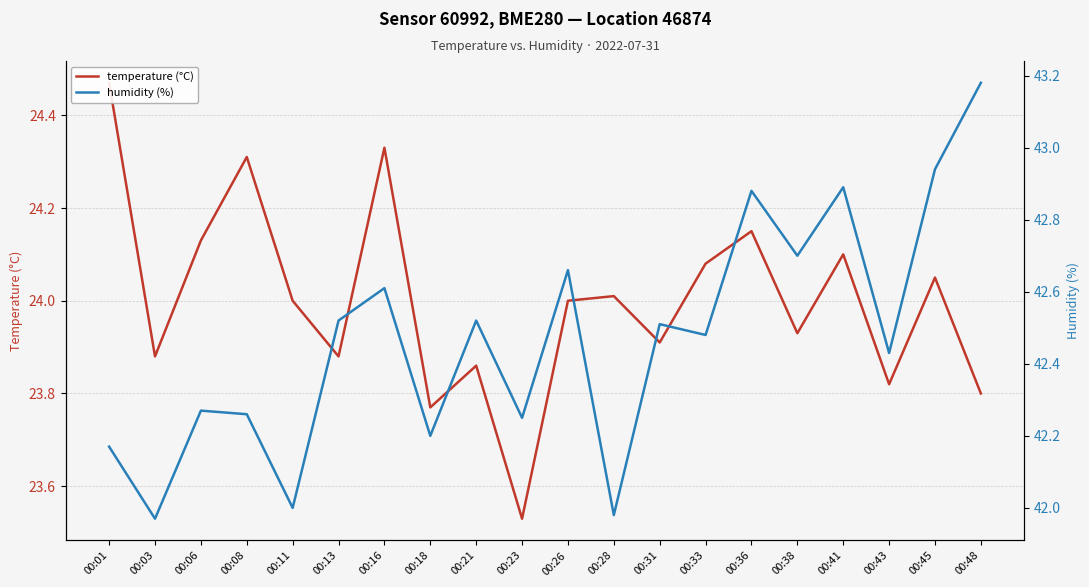

What is the sum of the humidity (%) values at 00:01 and 00:16?

84.8